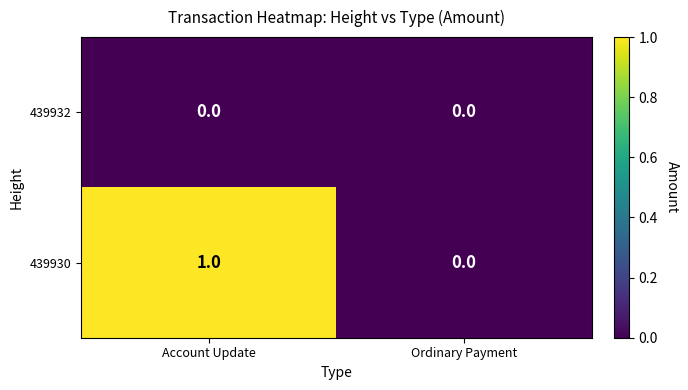

Is it true that 439932 equals 0 at Ordinary Payment?

True